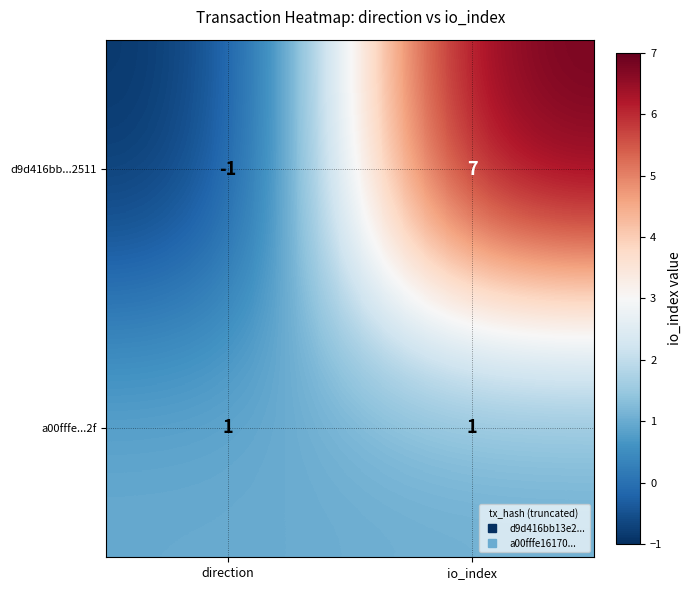

What is the sum of all d9d416bb...2511 values?

6